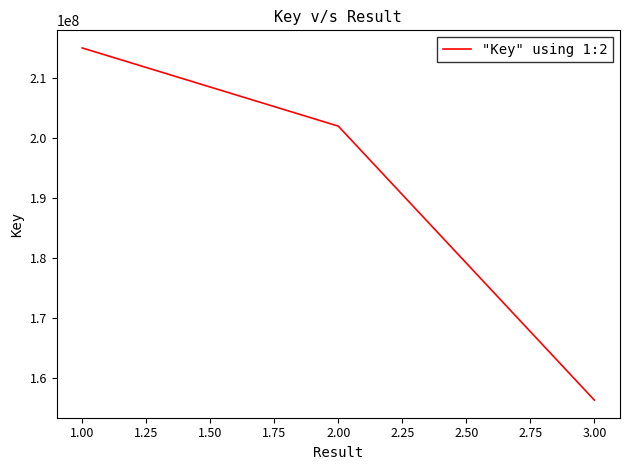

What is the difference between the maximum and minimum values?

58731027